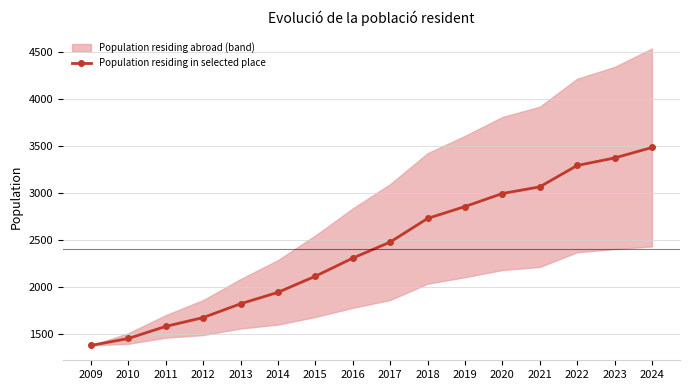

What is the difference between the maximum and minimum values?

2111